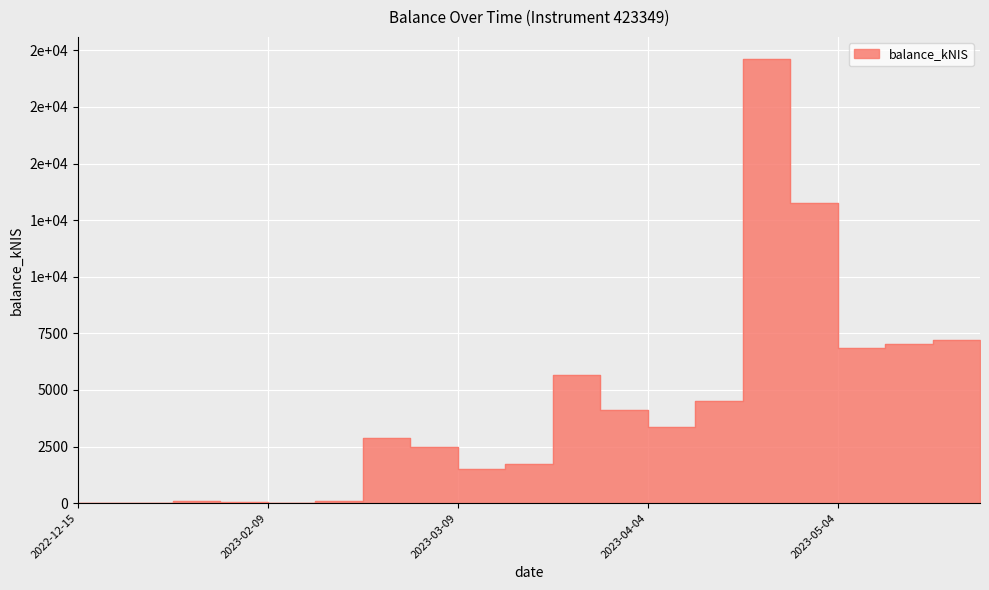

How many values are above zero?

18